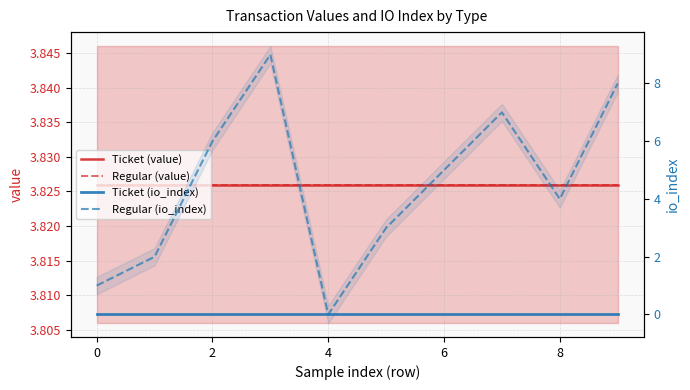

What is the label of the 2nd point from the right?

8